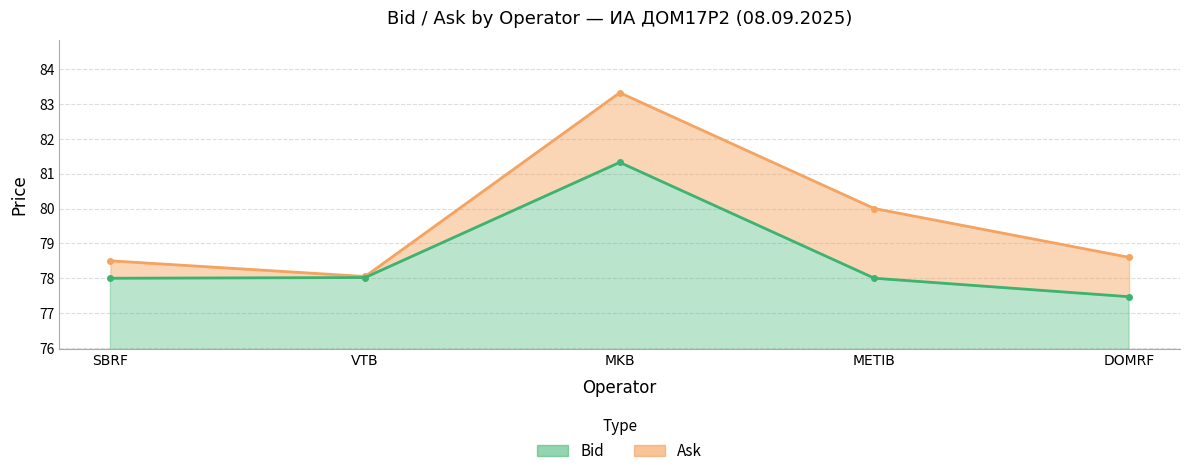

Rank the series at METIB from highest to lowest value.

Ask, Bid